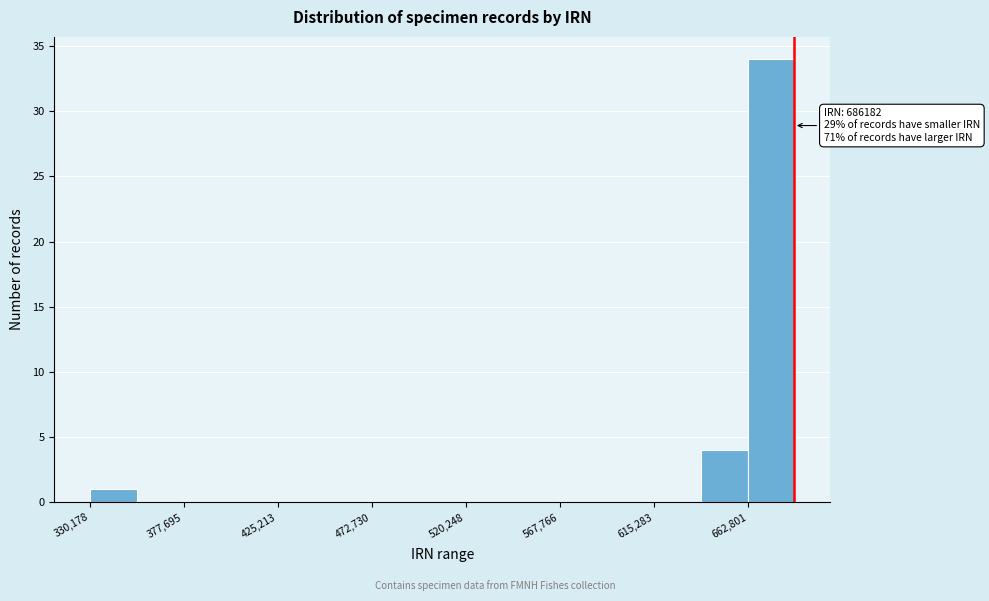

Which range on the x-axis has the tallest bar?

665000 to 685000